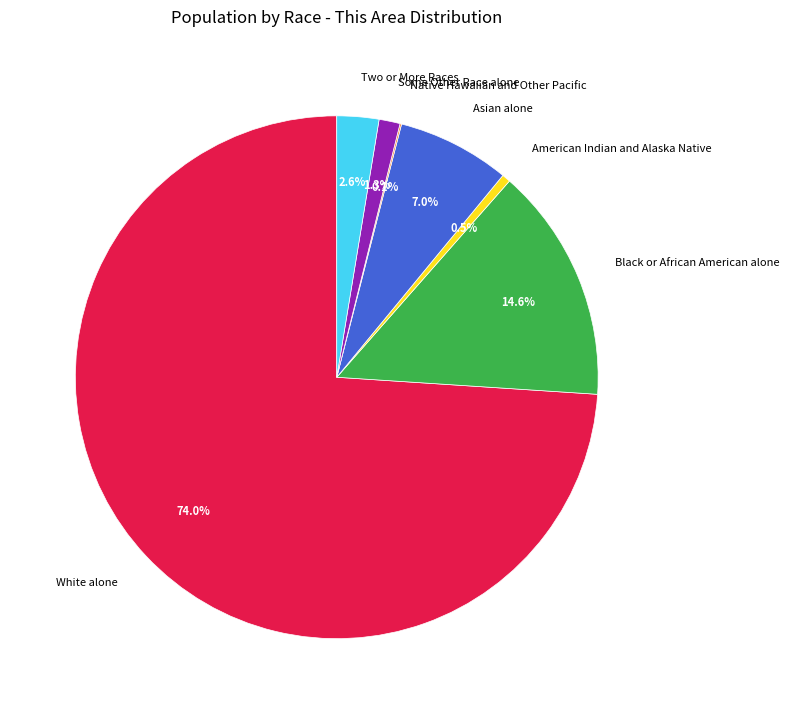

To the nearest percent, what percentage of the pie is Two or More Races?

3%